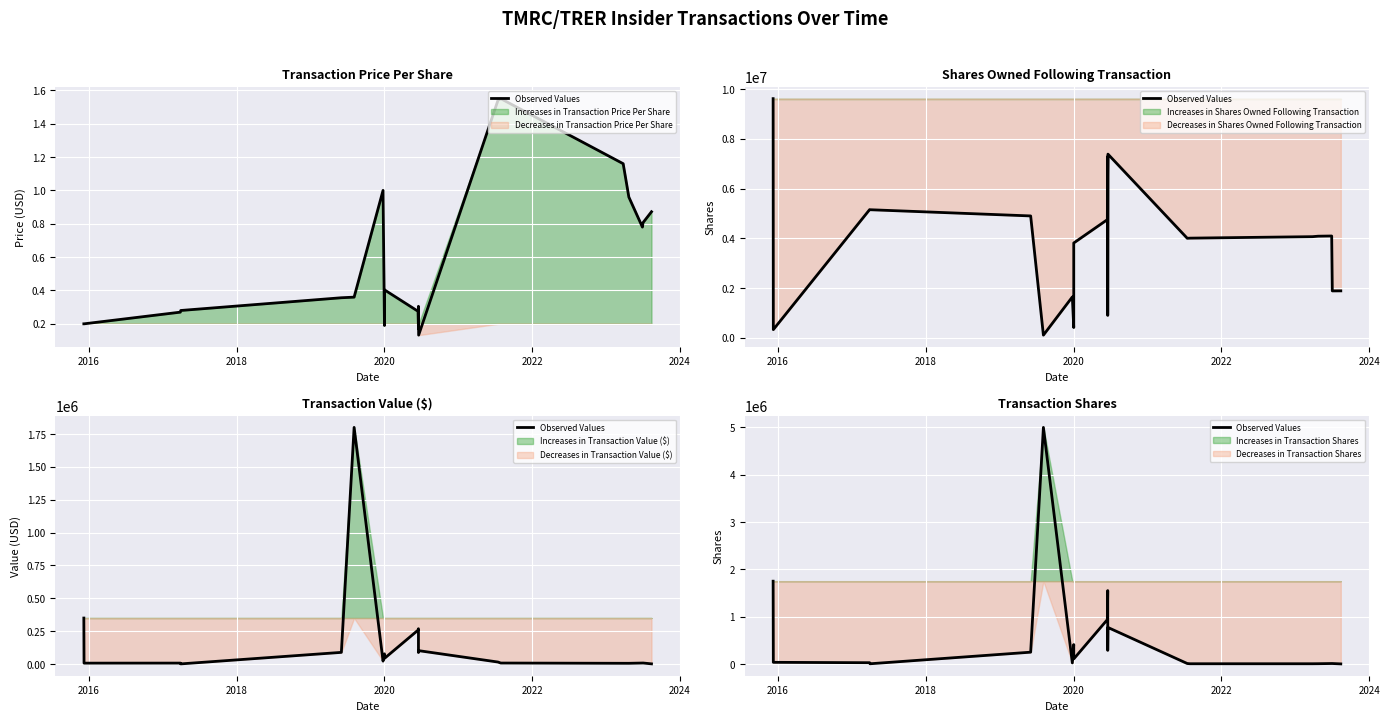

What is the value of the 15th point from the left?

5000